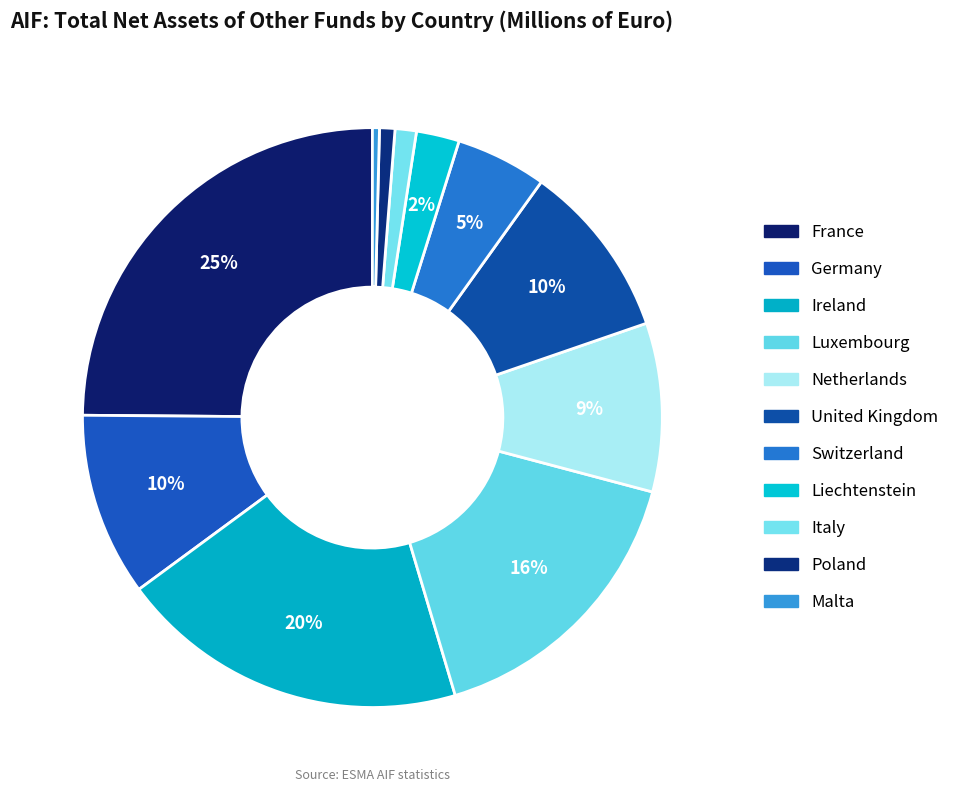

How many segments does this pie chart have?

11